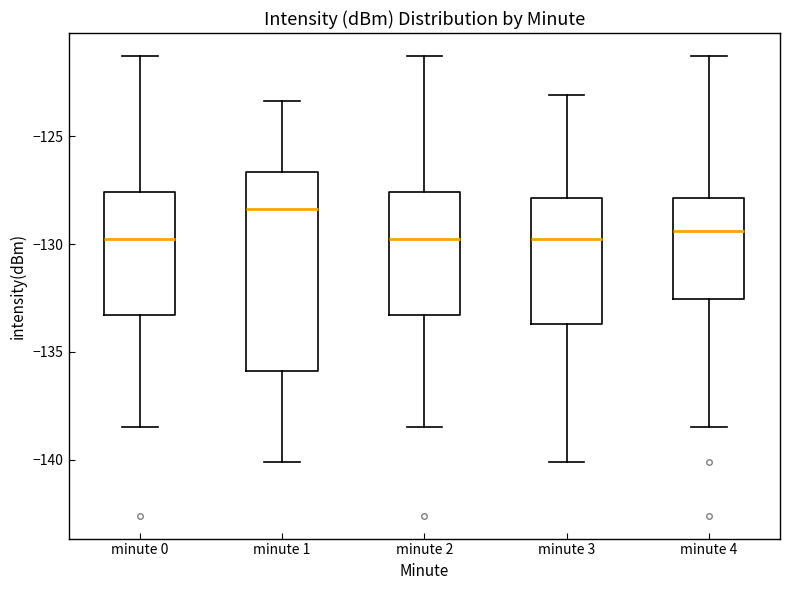

Reading left to right, transcribe this box plot: for each box, give where its median line is, the range the box spans, and where its two whiskers end, as read against the y-axis. The values are not printed on the chart, so give them approximately, as read against the axis.

minute 0: median -129.5, box -133.5 to -127.5, whiskers -138.5 to -121.5
minute 1: median -128.5, box -136.0 to -126.5, whiskers -140.0 to -123.5
minute 2: median -129.5, box -133.5 to -127.5, whiskers -138.5 to -121.5
minute 3: median -129.5, box -133.5 to -128.0, whiskers -140.0 to -123.0
minute 4: median -129.5, box -132.5 to -128.0, whiskers -138.5 to -121.5